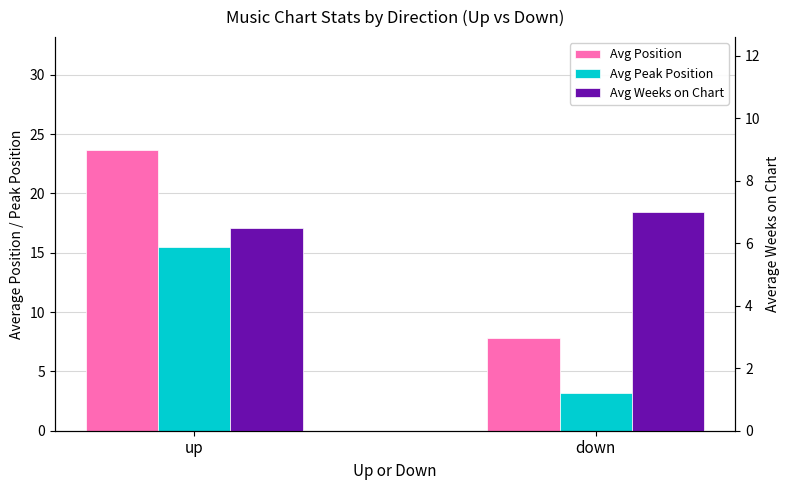

Reading right to left, list all the values displayed in this chart.

Avg Position: 7.8	23.7
Avg Peak Position: 3.2	15.5
Avg Weeks on Chart: 7.0	6.5